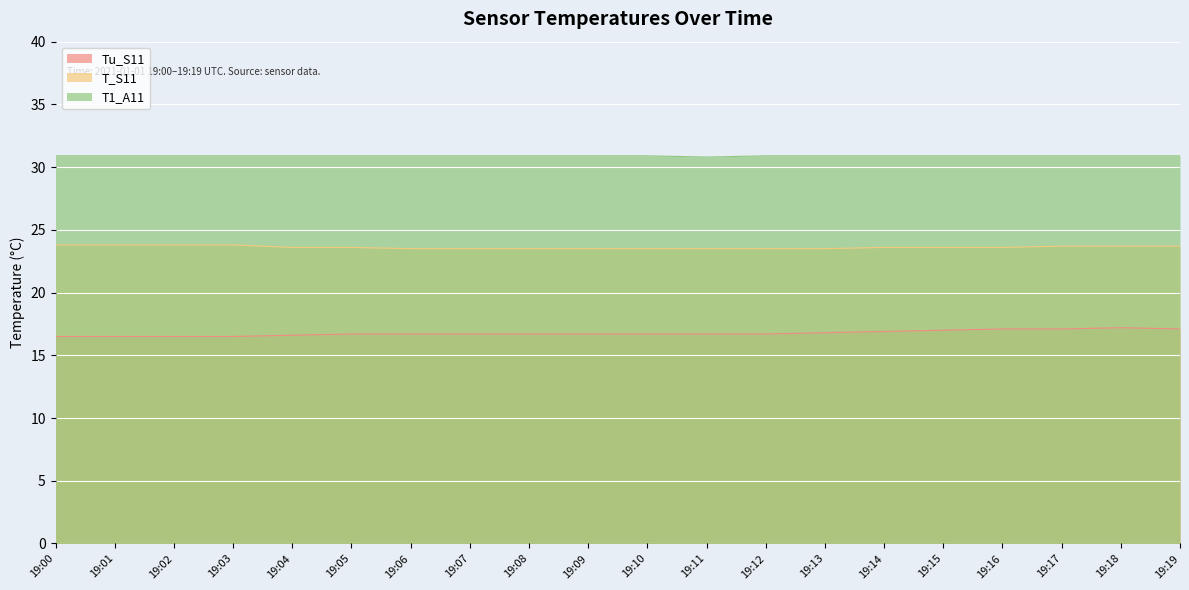

Which series changed the most between 19:02 and 19:06?

T_S11